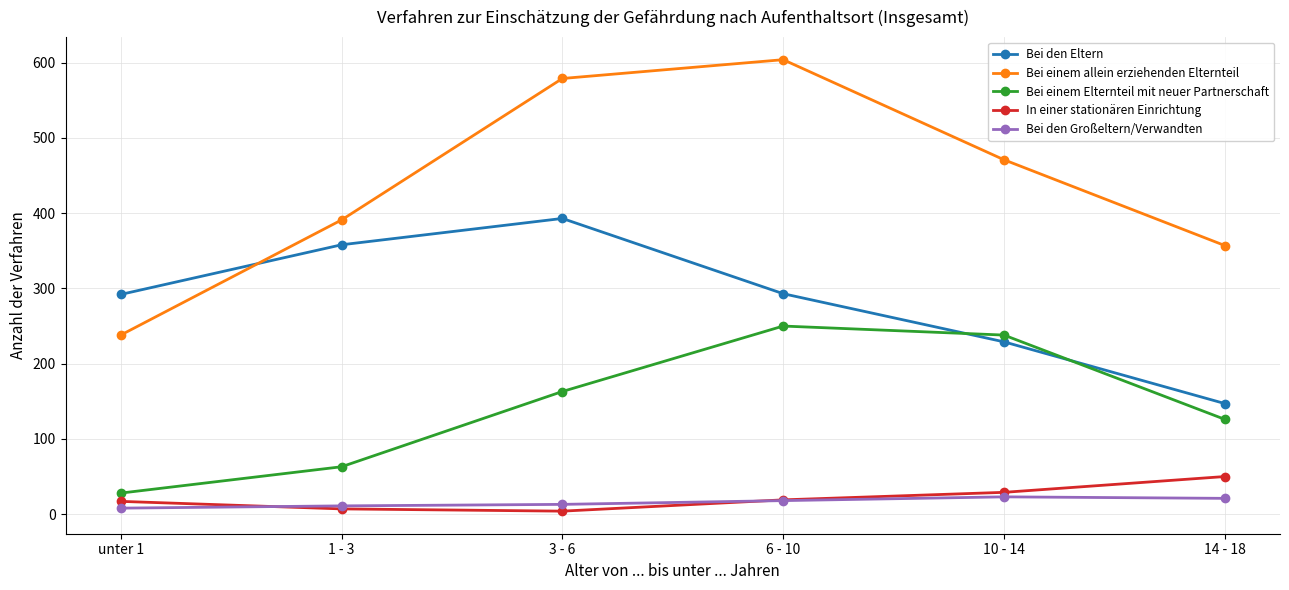

Count the Bei den Großeltern/Verwandten values in the range 11 to 21.

4